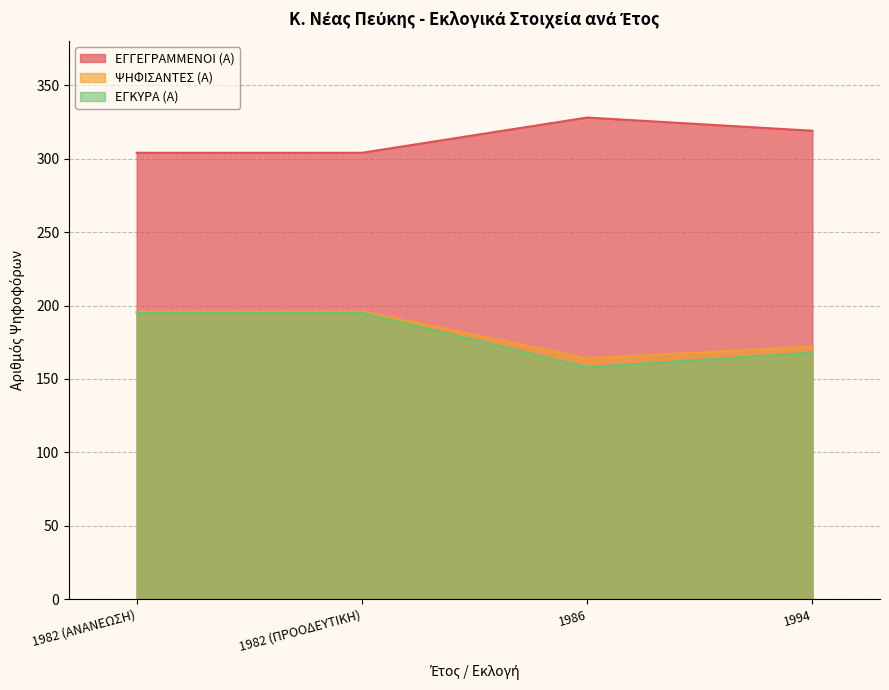

What is the sum of all ΕΓΓΕΓΡΑΜΜΕΝΟΙ (Α) values?

1255